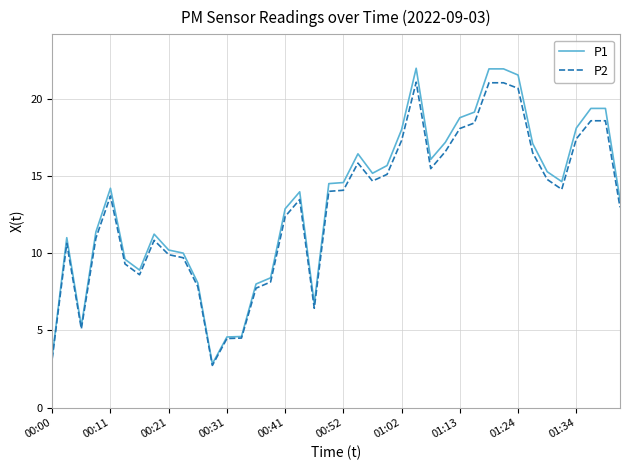

How many lines are shown in the chart?

2